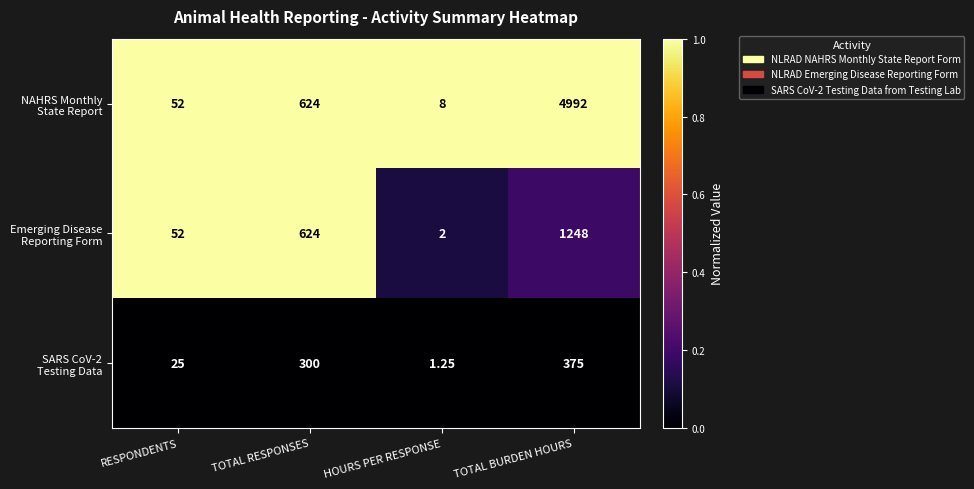

How many categories are shown in the chart?

4